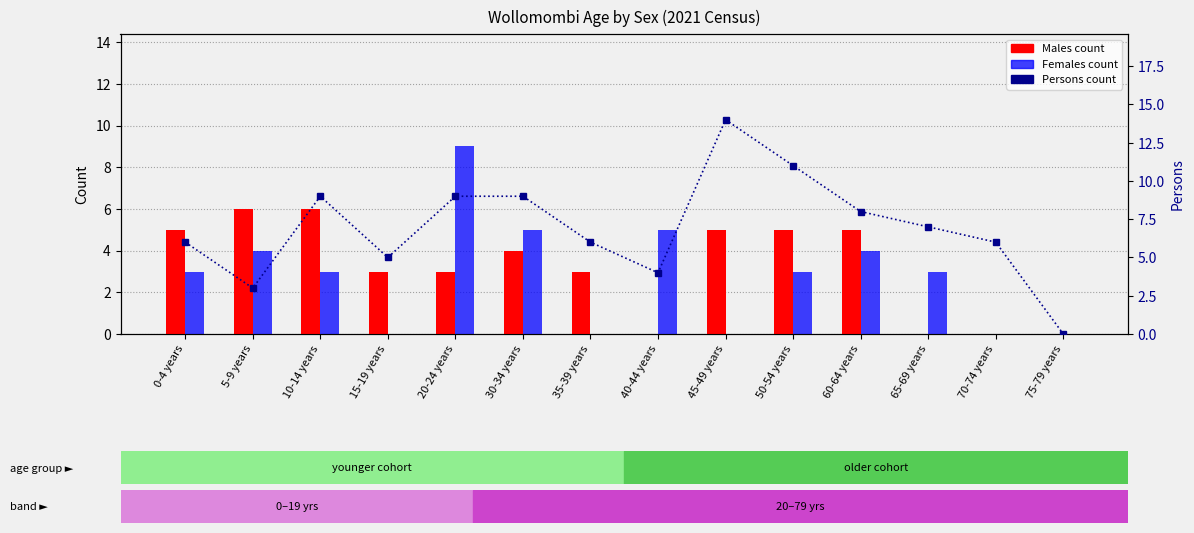

What is the difference between the Males values at 45-49 years and 30-34 years?

1